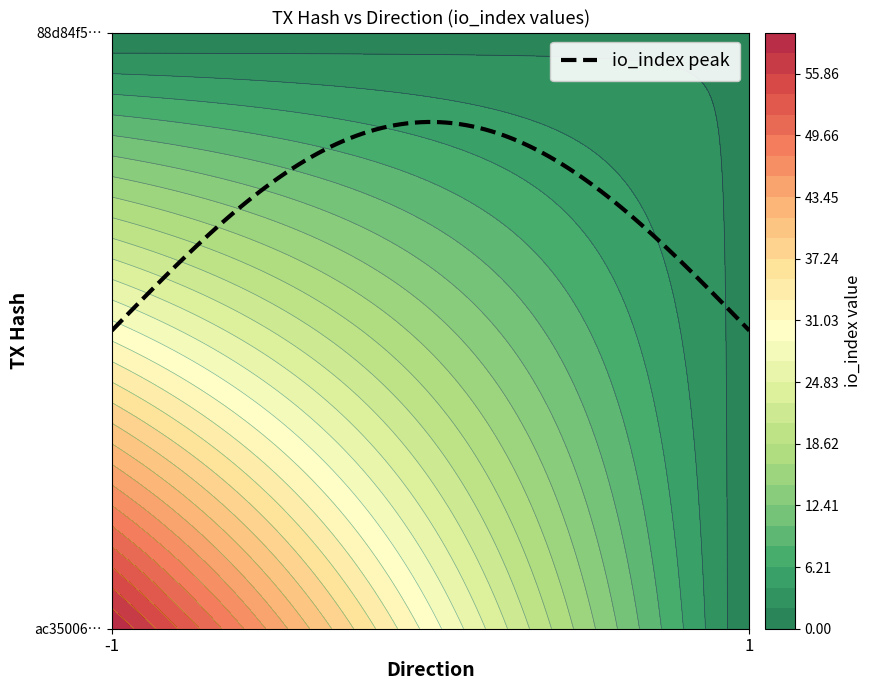

Rank the series by their average value, from highest to lowest.

ac35006073a4adfdcf19718cdac585737b3d71d, 88d84f547b45af6d16cc1d621f448a639cefa5f